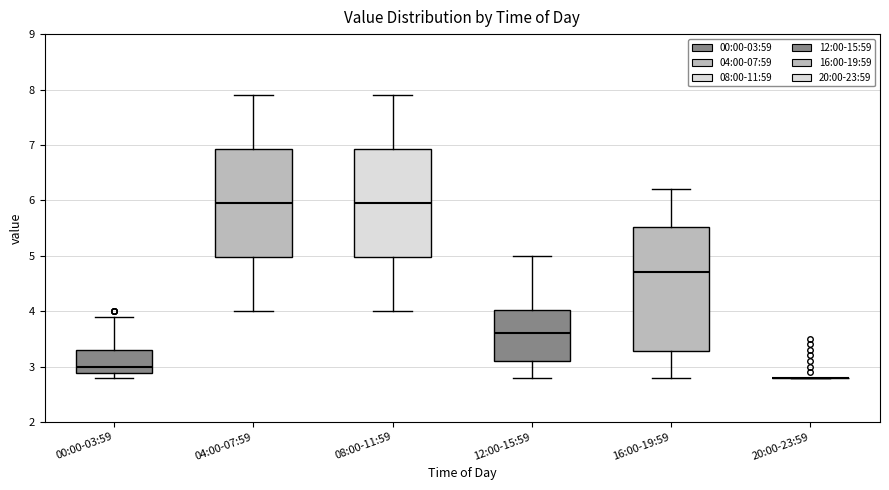

Which box is the tallest, from its lower edge to its upper edge?

16:00-19:59